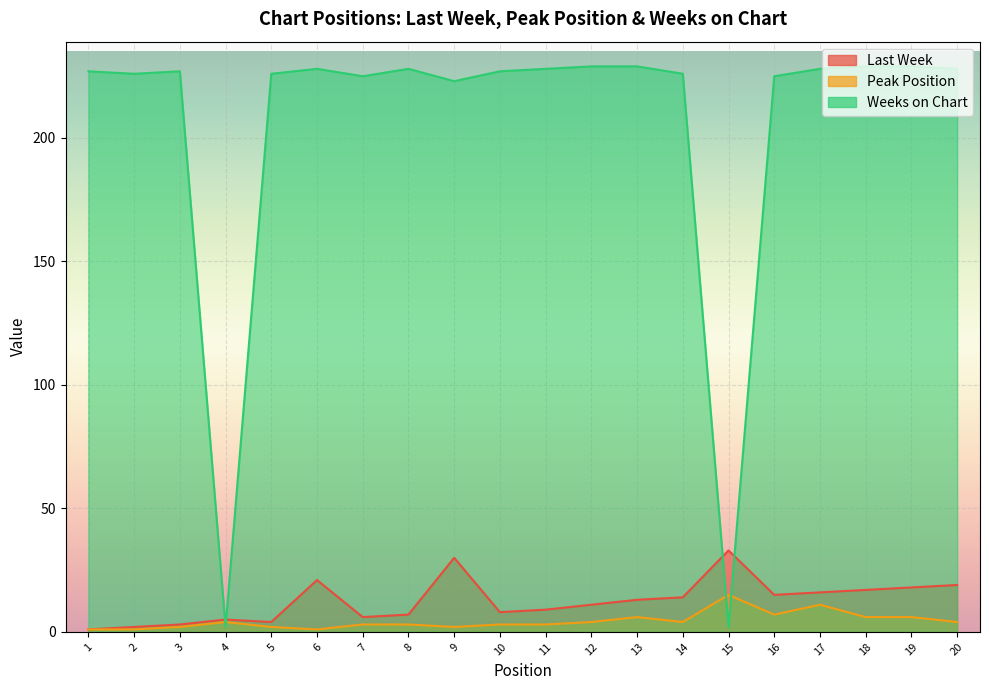

Which series ends up on top after the final intersection of Weeks on Chart and Last Week?

Weeks on Chart